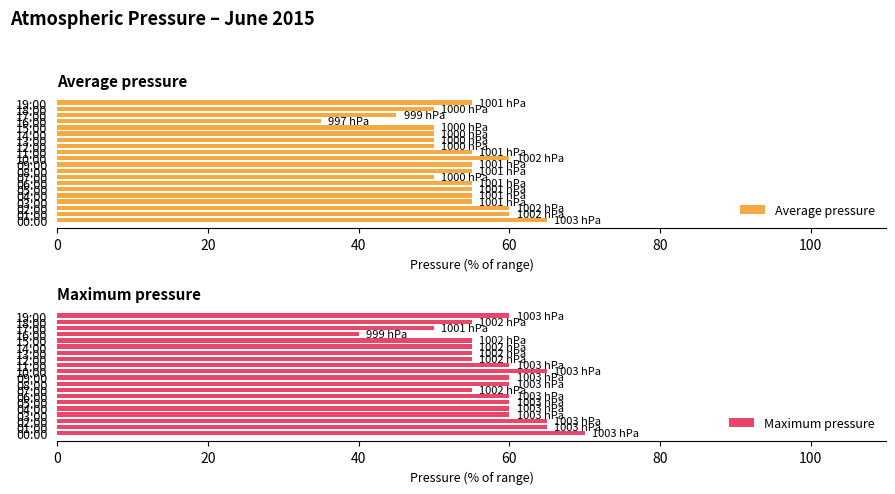

What is the difference between the maximum and minimum values in the Average pressure series?

30.0